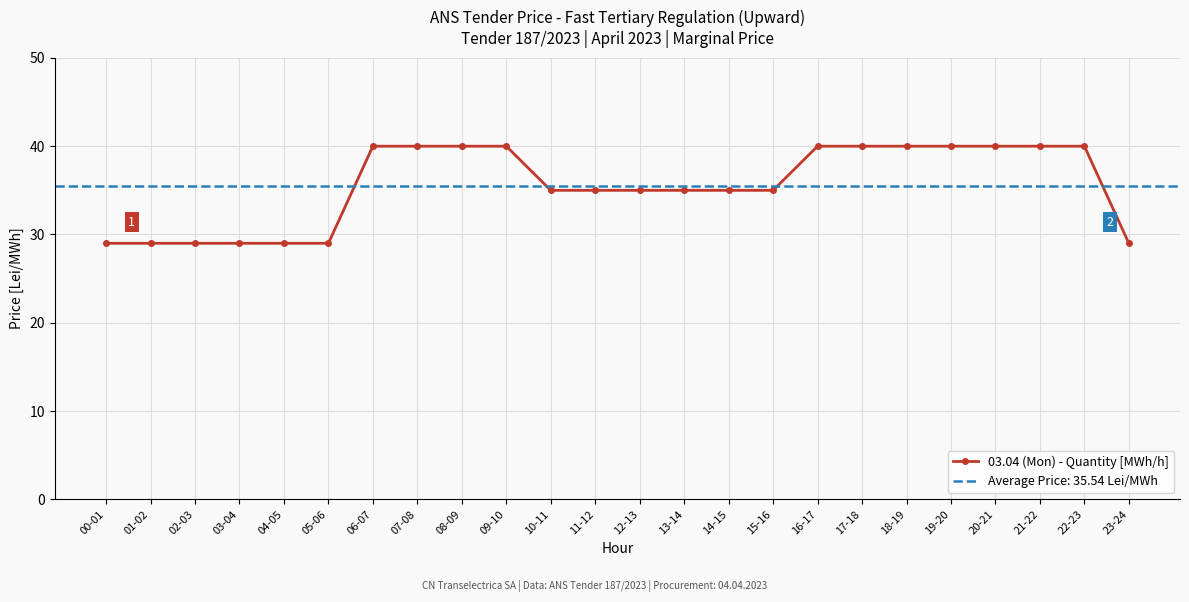

Which has a higher value, 18-19 or 23-24?

18-19